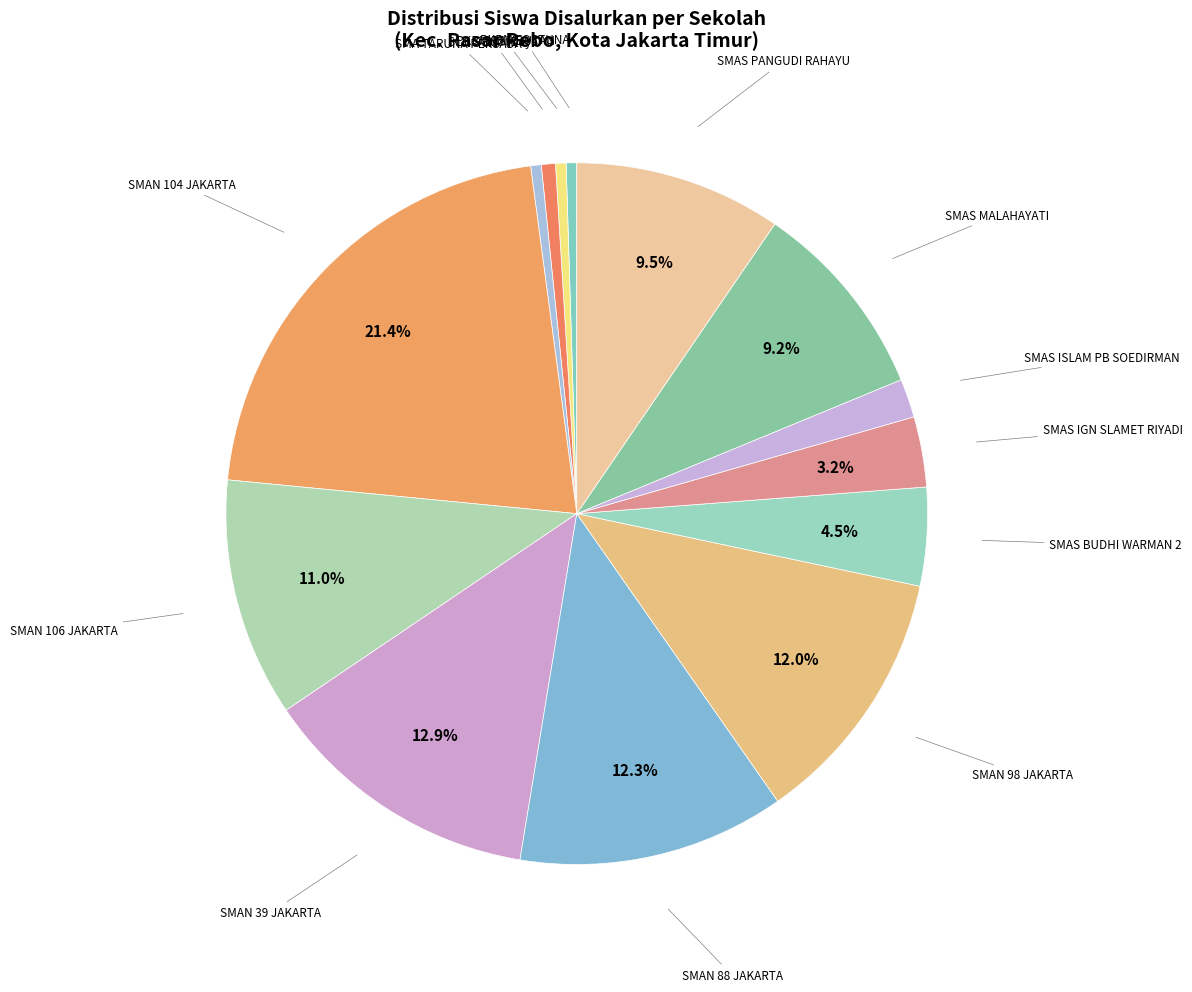

Count the number of slices in the pie.

14